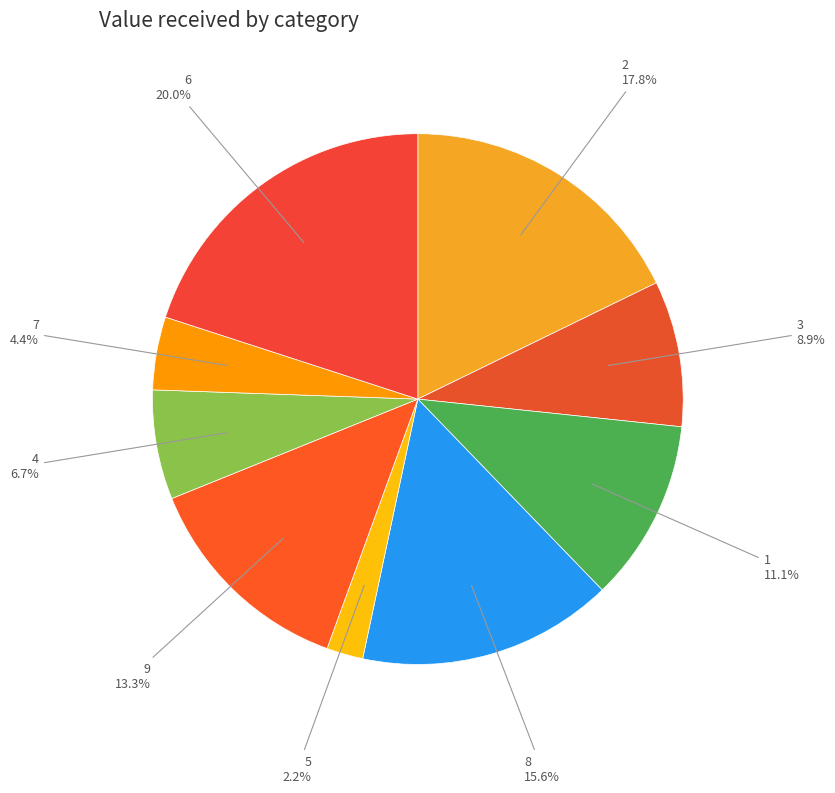

Rank the categories by value from lowest to highest.

5, 7, 4, 3, 1, 9, 8, 2, 6